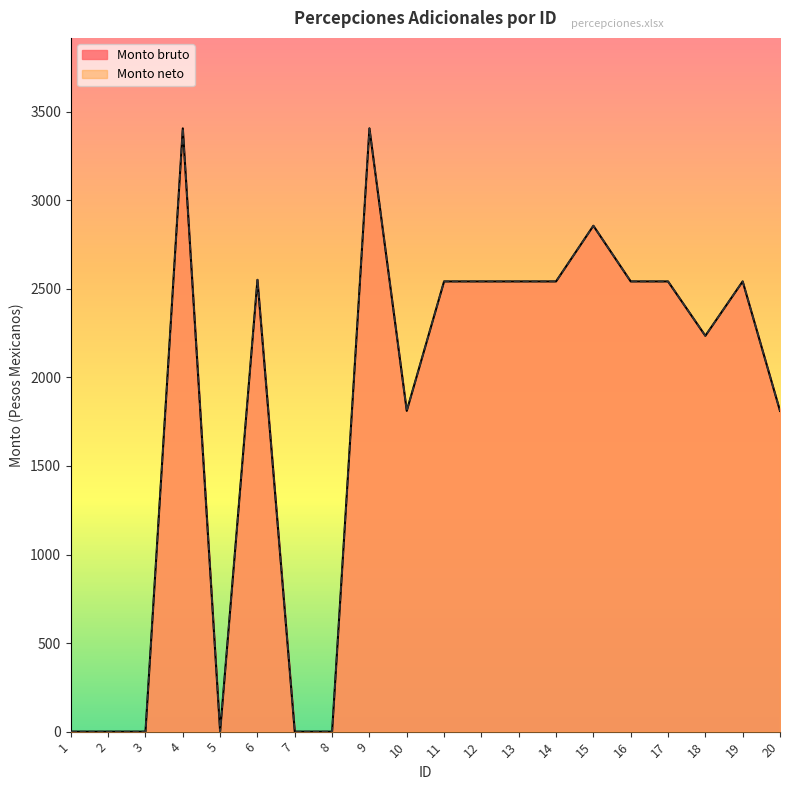

What is the sum of the Monto neto values at 5 and 14?

2541.7